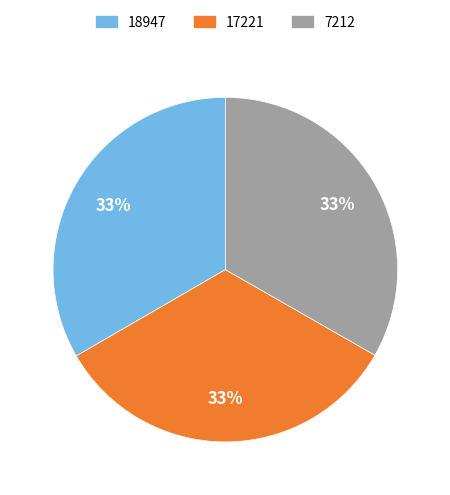

Does 7212 account for over 50% of the chart?

No